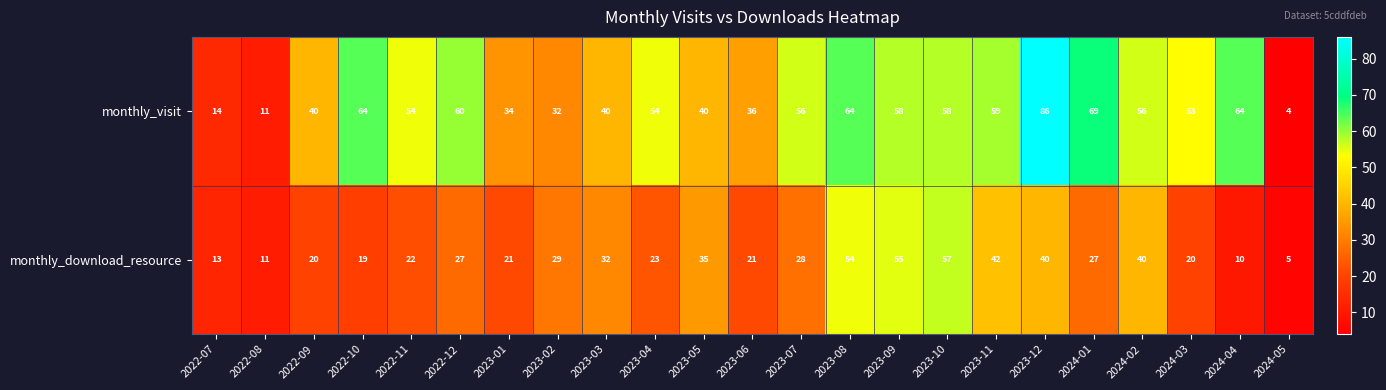

Which series has the largest range (max minus min)?

monthly_visit